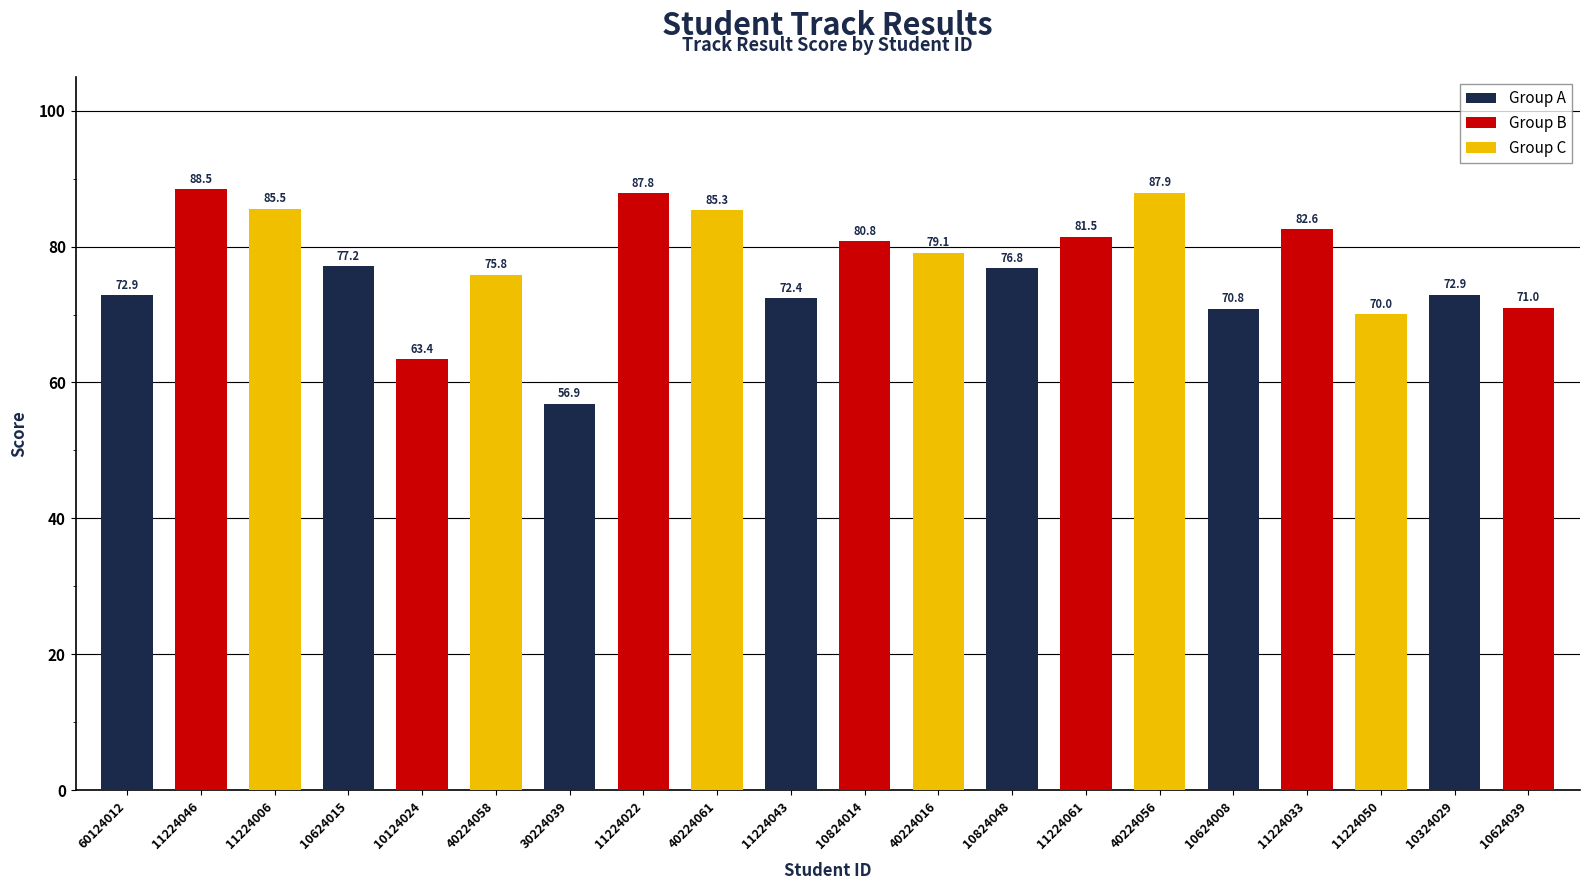

What is the sum of the values at 10624008 and 40224058?

146.7